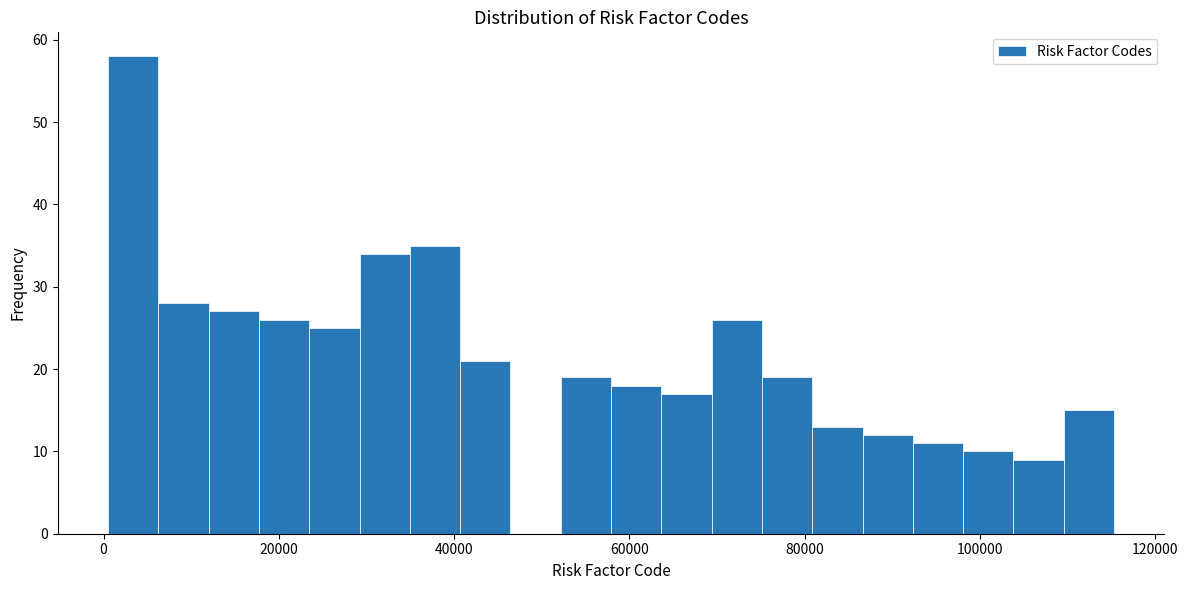

Around what value on the x-axis is the tallest bar? Give the approximate position of its centre, as read against the axis.

4000